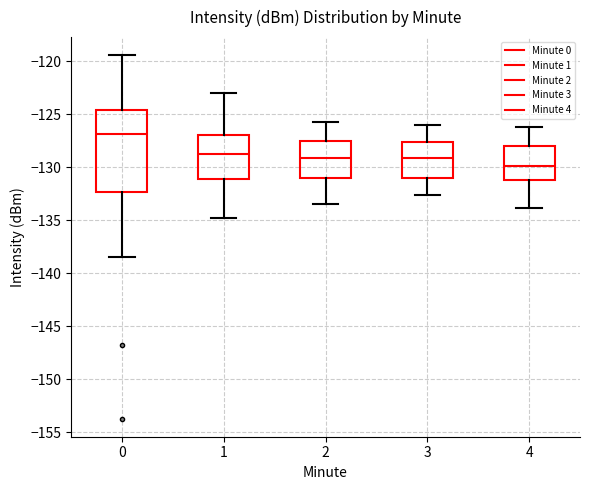

Comparing the boxes themselves (not the whiskers), which one is the tallest?

0